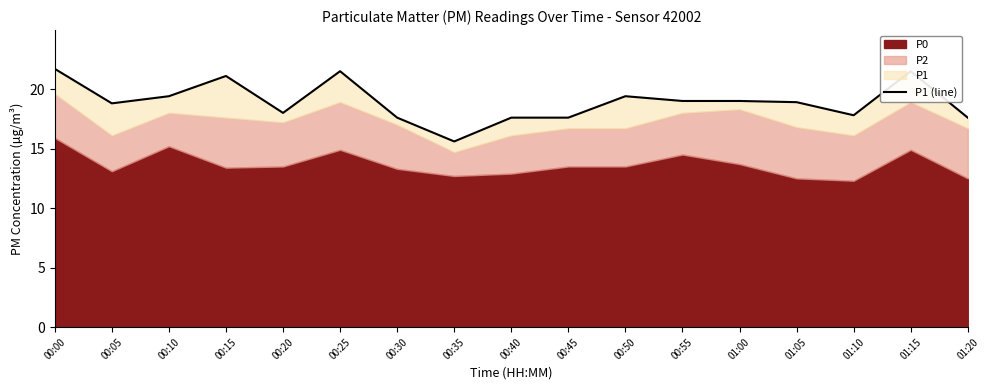

Approximately how many times larger is the value at 00:15 compared to 00:20?

1.2